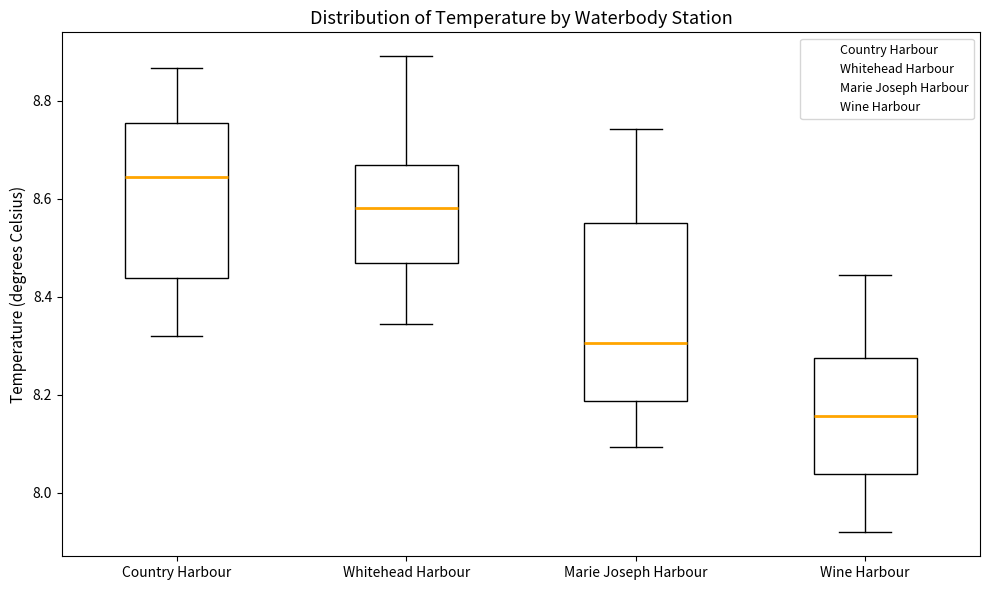

Reading left to right, read every box against the y-axis: the position of its median line, the range the box covers, and the ends of its whiskers. The values are not printed on the chart, so give them approximately, as read against the axis.

Country Harbour: median 8.64, box 8.44 to 8.76, whiskers 8.32 to 8.86
Whitehead Harbour: median 8.58, box 8.46 to 8.66, whiskers 8.34 to 8.90
Marie Joseph Harbour: median 8.30, box 8.18 to 8.54, whiskers 8.10 to 8.74
Wine Harbour: median 8.16, box 8.04 to 8.28, whiskers 7.92 to 8.44